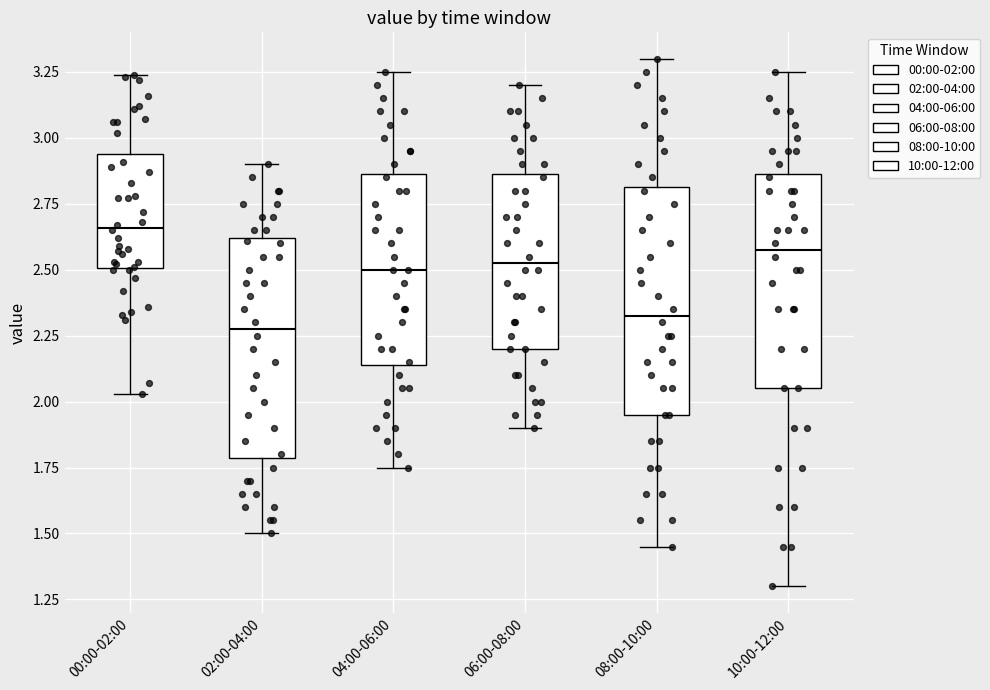

Reading left to right, transcribe this box plot: for each box, give where its median line is, the range the box spans, and where its two whiskers end, as read against the y-axis. The values are not printed on the chart, so give them approximately, as read against the axis.

00:00-02:00: median 2.65, box 2.50 to 2.95, whiskers 2.05 to 3.25
02:00-04:00: median 2.30, box 1.80 to 2.60, whiskers 1.50 to 2.90
04:00-06:00: median 2.50, box 2.15 to 2.85, whiskers 1.75 to 3.25
06:00-08:00: median 2.55, box 2.20 to 2.85, whiskers 1.90 to 3.20
08:00-10:00: median 2.35, box 1.95 to 2.80, whiskers 1.45 to 3.30
10:00-12:00: median 2.60, box 2.05 to 2.85, whiskers 1.30 to 3.25